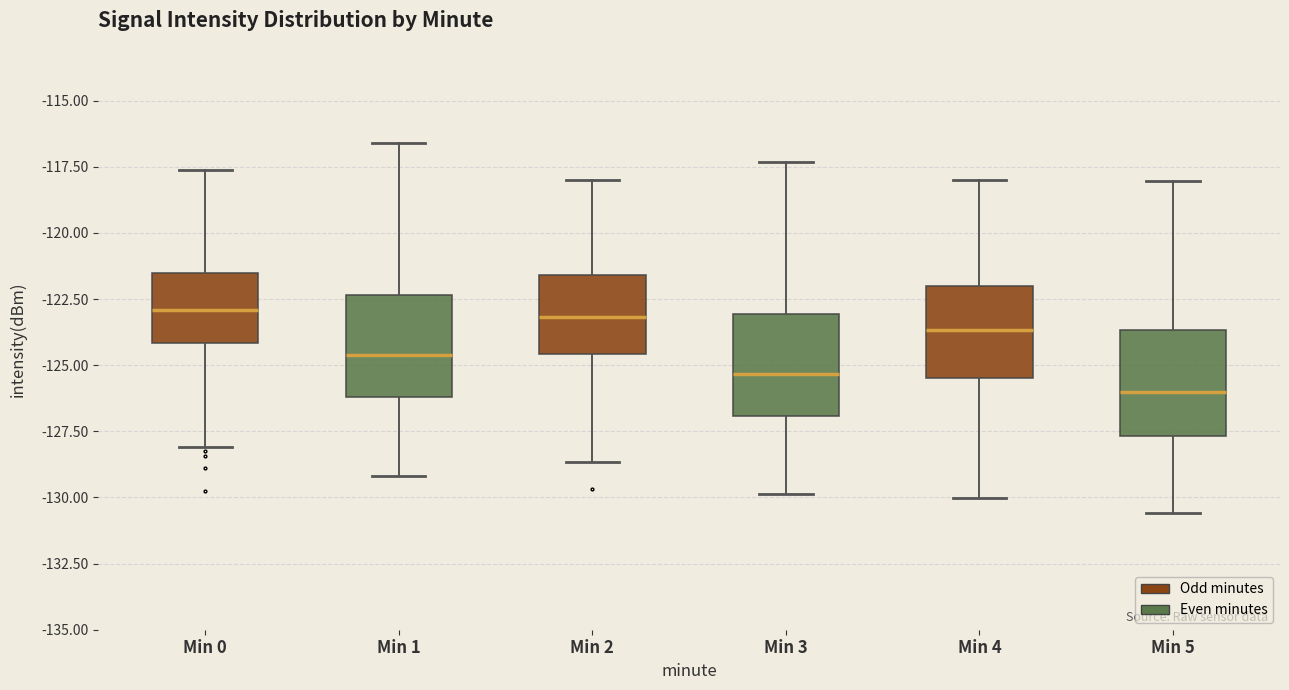

Reading left to right, read every box against the y-axis: the position of its median line, the range the box covers, and the ends of its whiskers. The values are not printed on the chart, so give them approximately, as read against the axis.

Min 0: median -123.0, box -124.0 to -121.5, whiskers -128.0 to -117.5
Min 1: median -124.5, box -126.0 to -122.5, whiskers -129.0 to -116.5
Min 2: median -123.0, box -124.5 to -121.5, whiskers -128.5 to -118.0
Min 3: median -125.5, box -127.0 to -123.0, whiskers -130.0 to -117.5
Min 4: median -123.5, box -125.5 to -122.0, whiskers -130.0 to -118.0
Min 5: median -126.0, box -127.5 to -123.5, whiskers -130.5 to -118.0